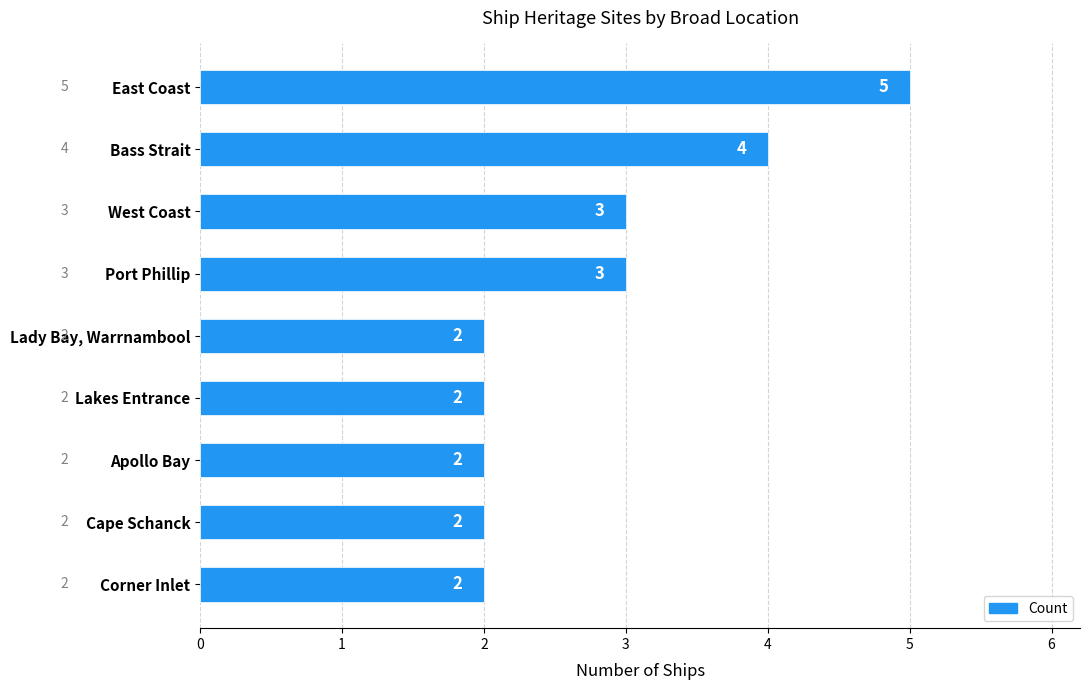

What is the difference between the maximum and minimum values?

3